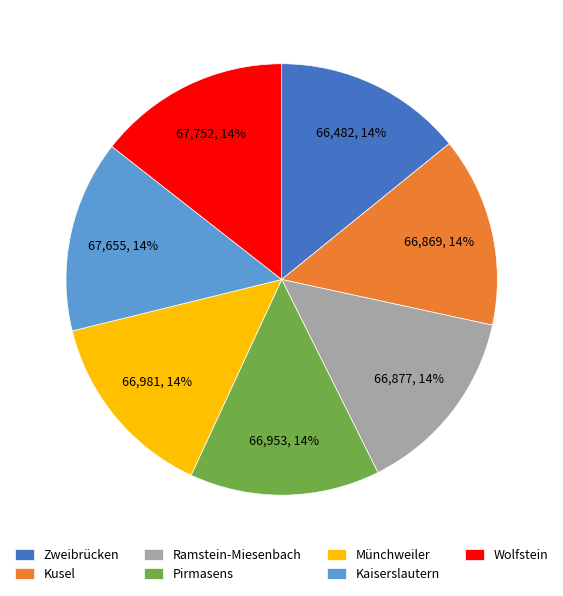

Does any single category account for the majority?

No